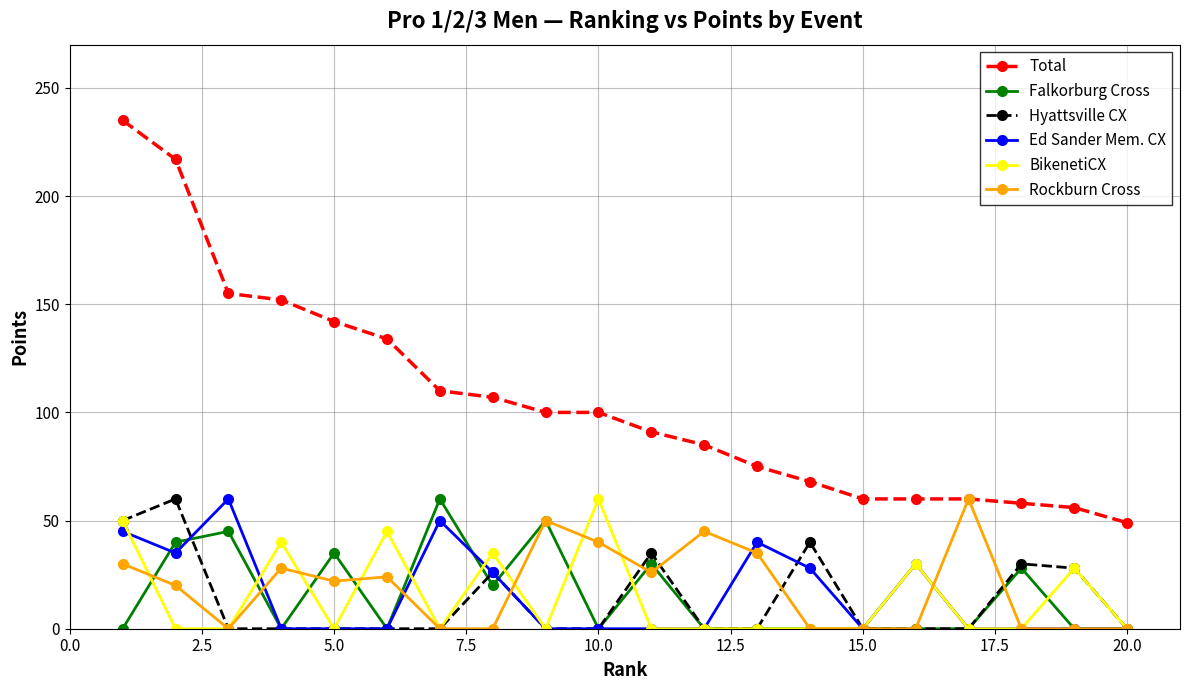

True or false: Falkorburg Cross has more than 2 interior local peaks.

True